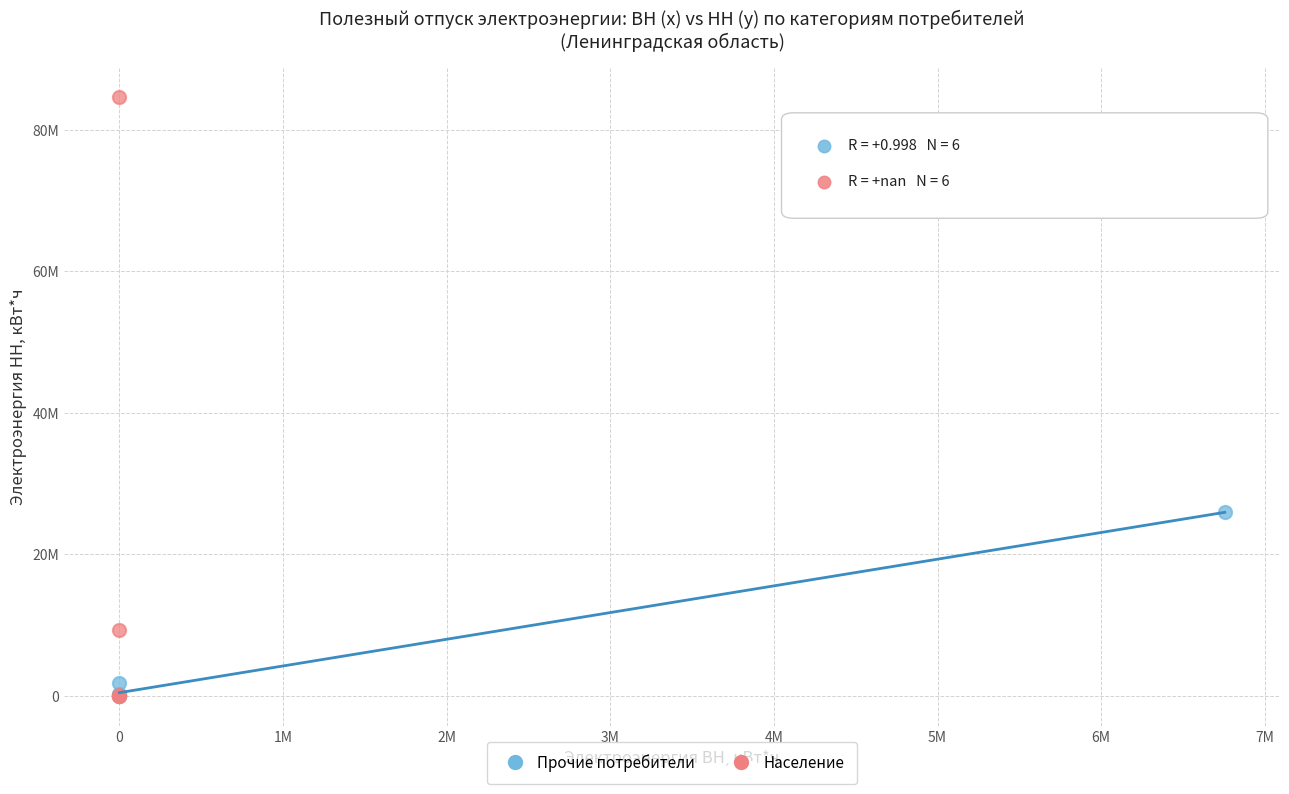

Which series contains the highest Y value?

Население